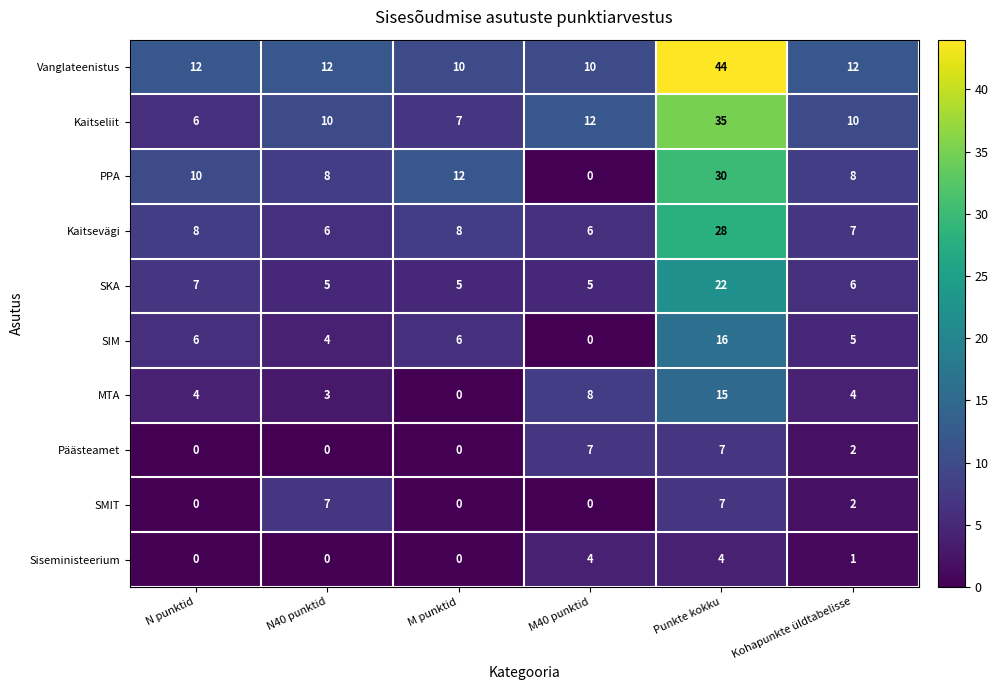

At which label does Päästeamet first exceed 2?

M40 punktid